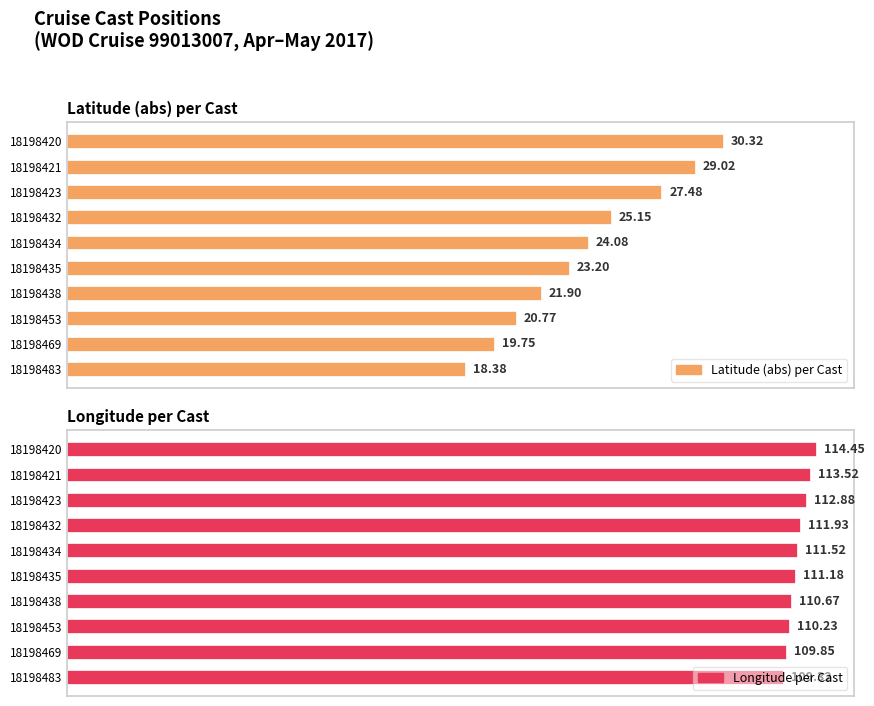

What is the minimum value for Latitude (abs) per Cast?

18.4